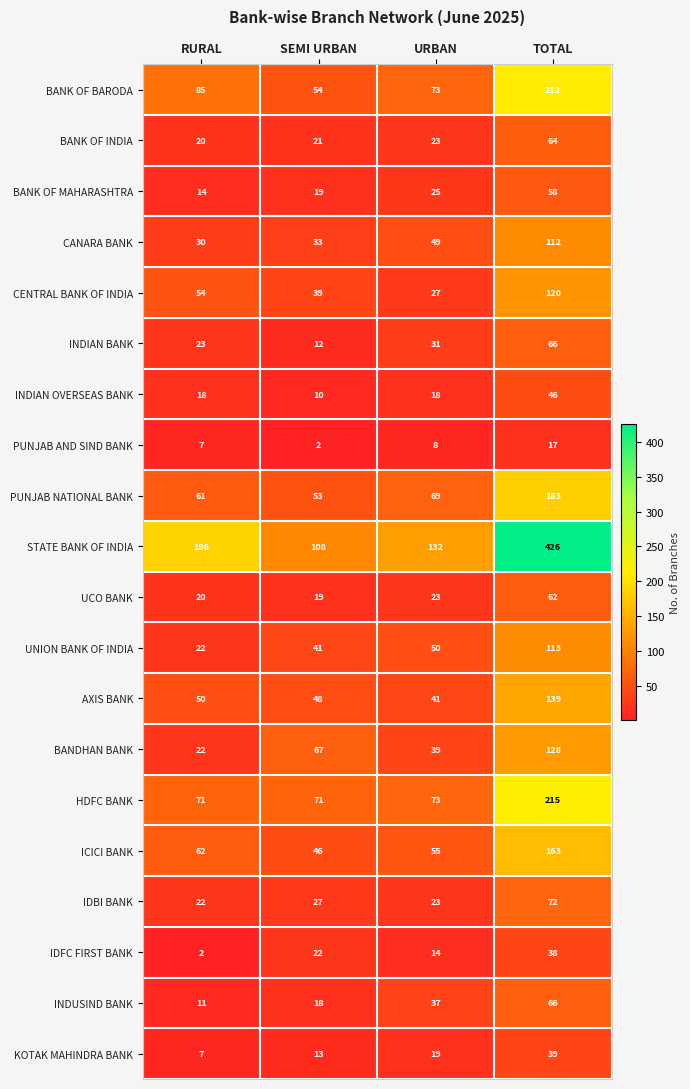

What is the total value across all series at SEMI URBAN?

723